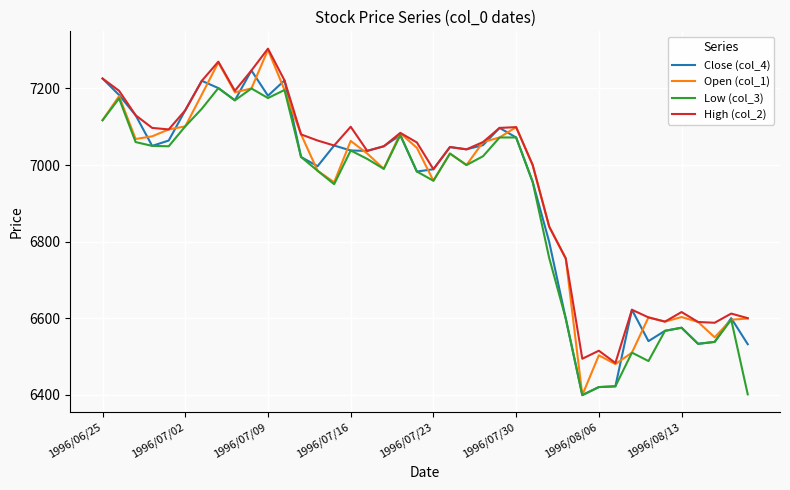

What is the maximum value shown in the chart?

7304